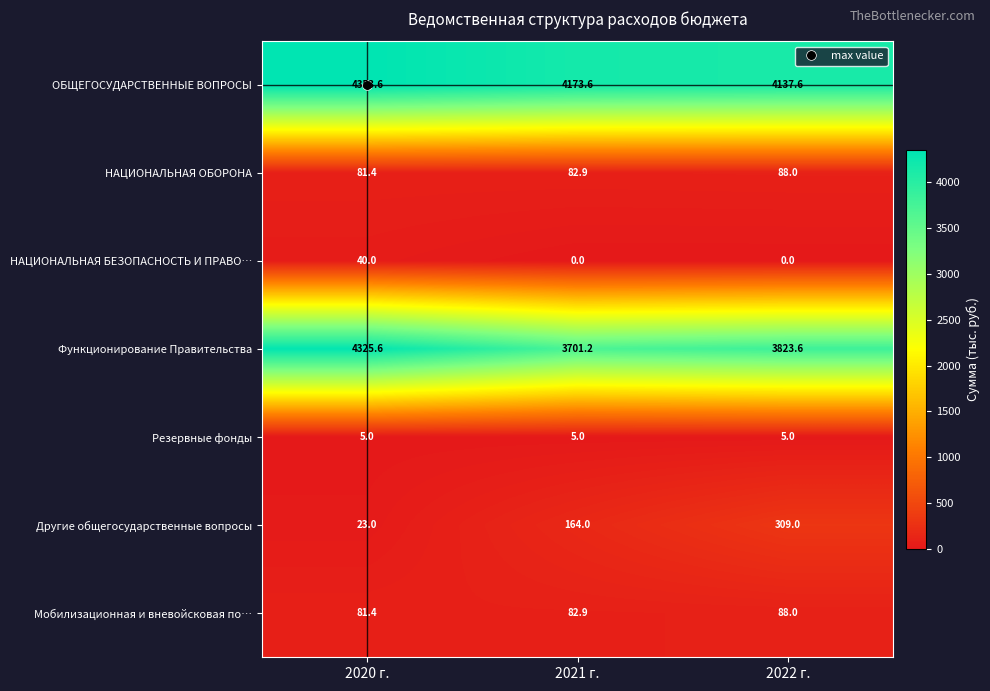

What is the minimum value for Функционирование Правительства?

3701.2